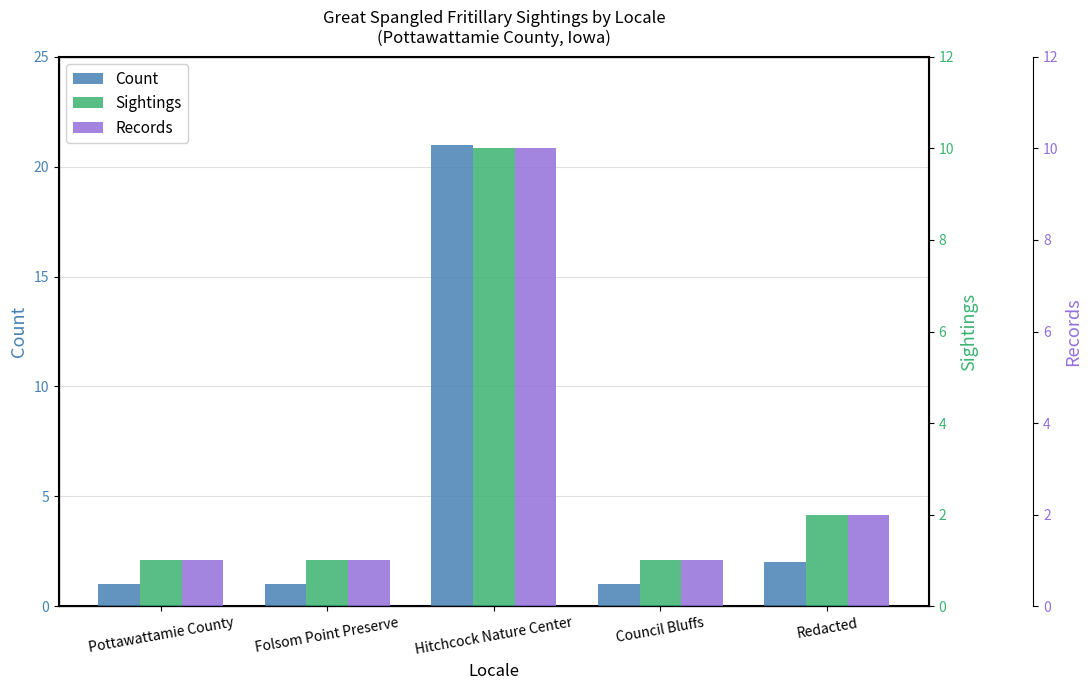

What position from the left is Folsom Point Preserve?

2